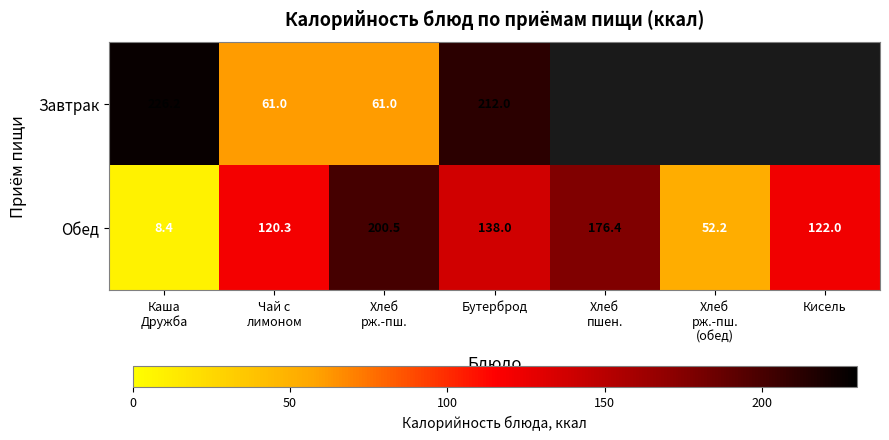

The Обед series shows 224.3 at Бутерброд. True or false?

False